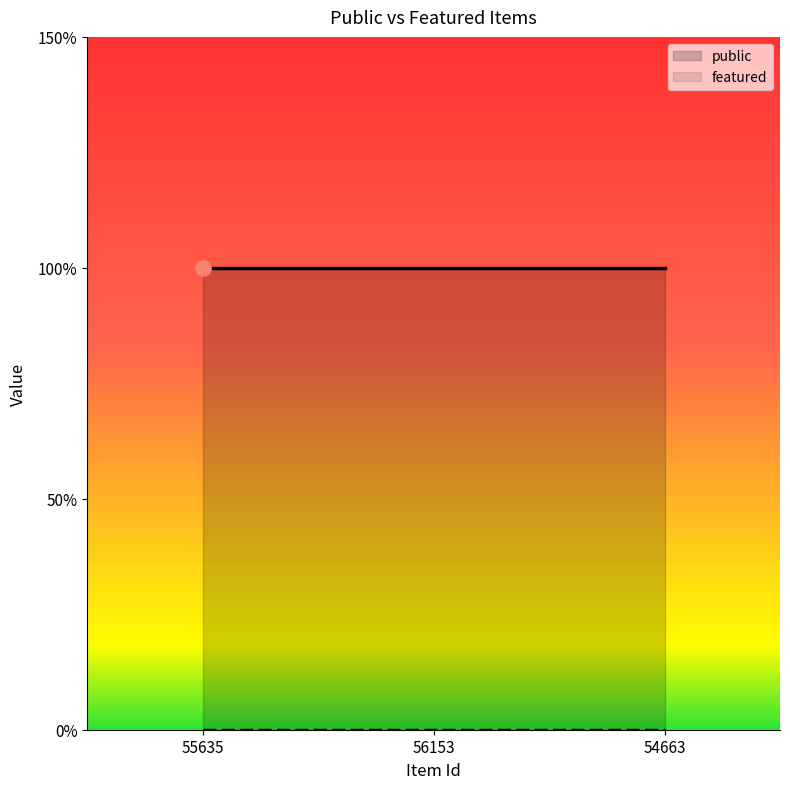

Which series has the largest Y range (max minus min)?

public